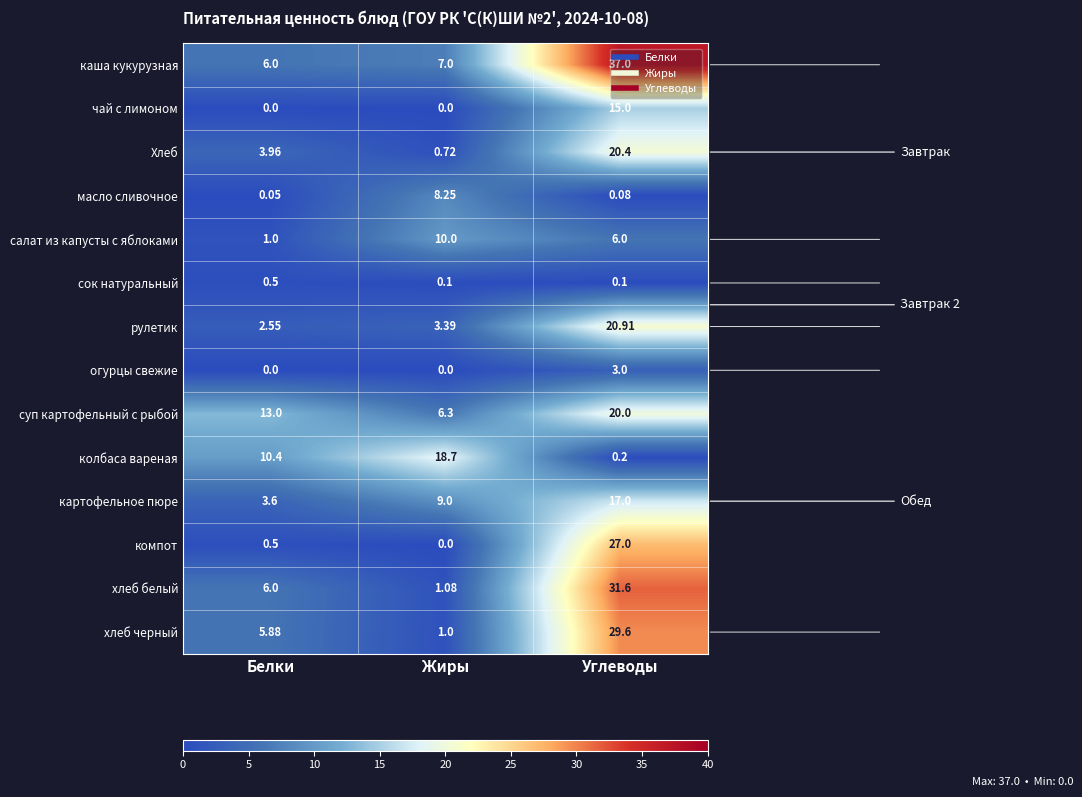

What is the greatest value displayed?

37.0